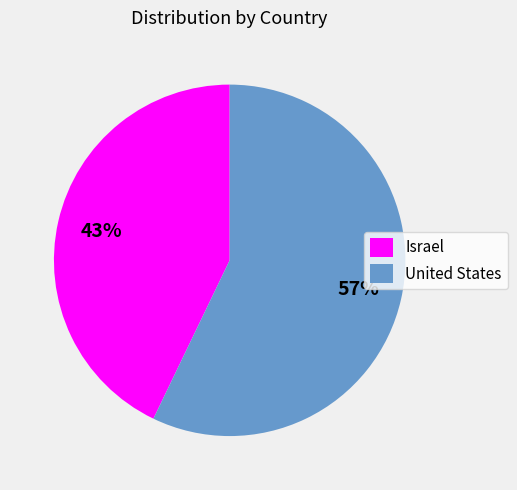

To the nearest percent, what is the combined percentage of United States and Israel?

100%